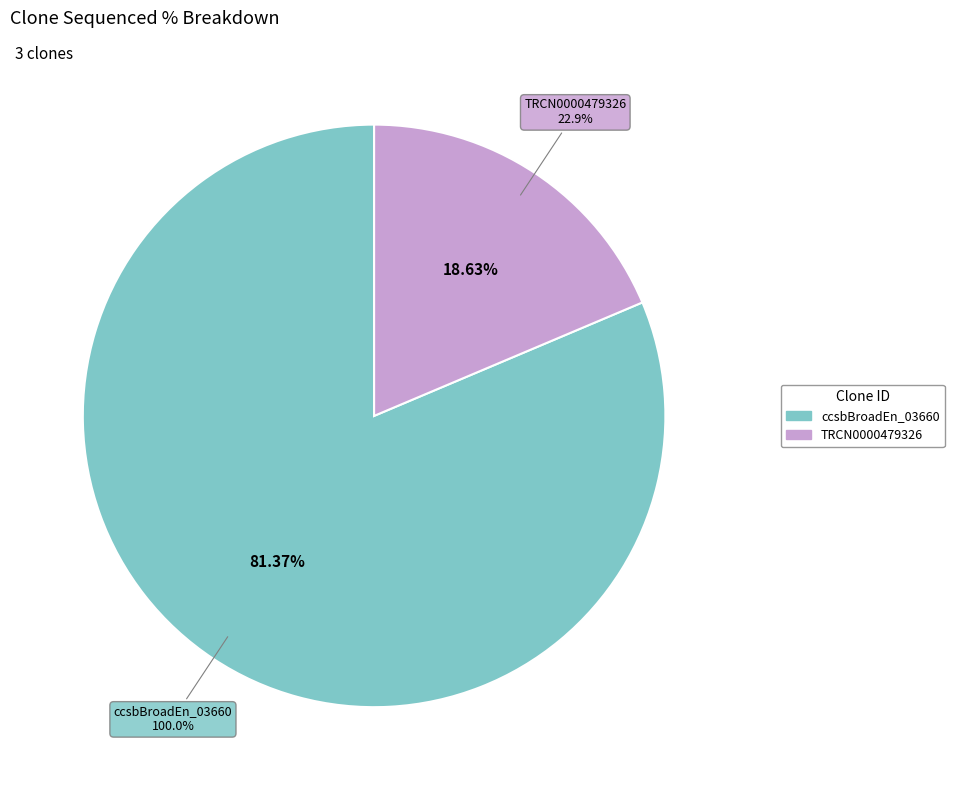

The ccsbBroad304_03660 slice represents 10% of the pie. True or false?

False